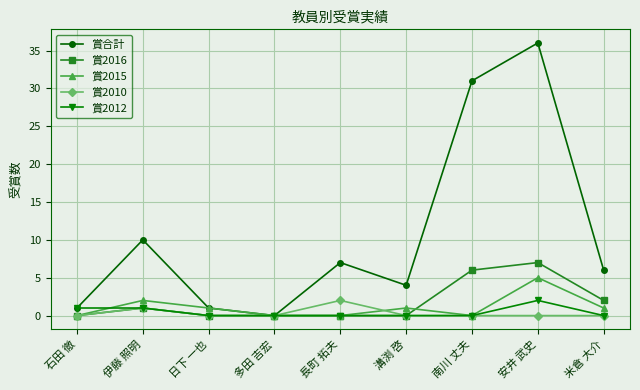

How many interior local peaks does the 賞合計 series have?

3